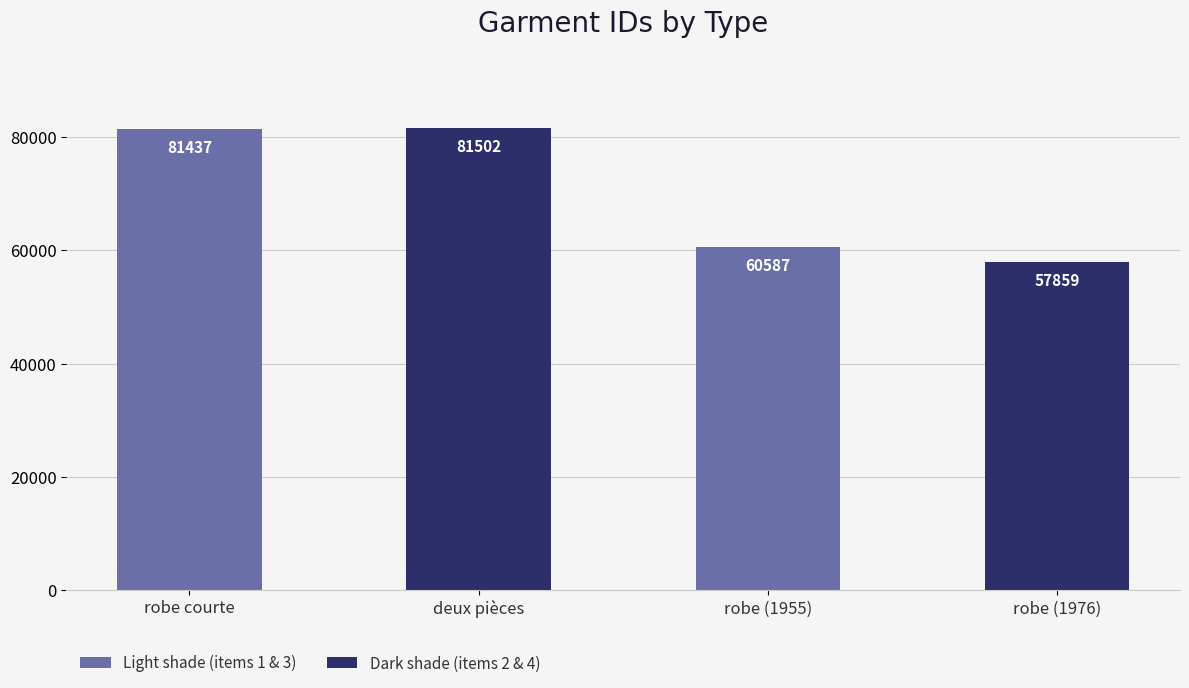

What is the value of the 2nd bar from the left?

81502